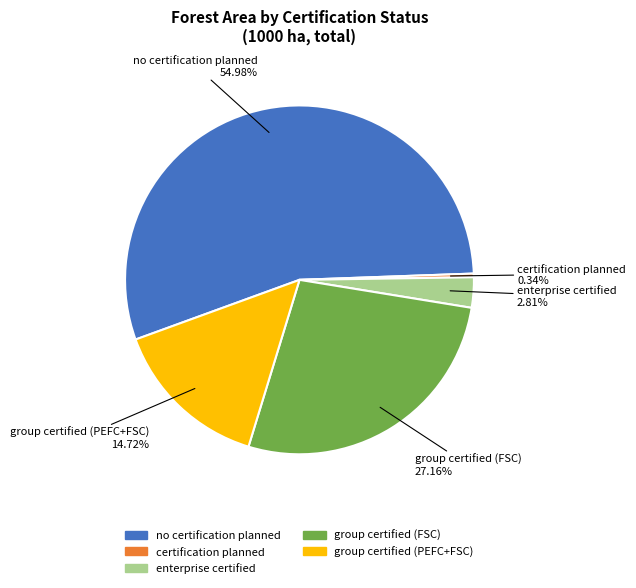

What is the smallest slice in the pie chart?

certification planned